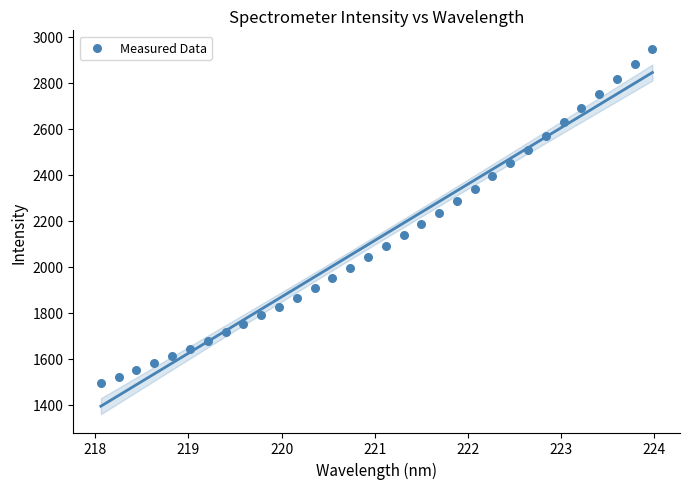

What is the range of X values (max minus min)?

5.9